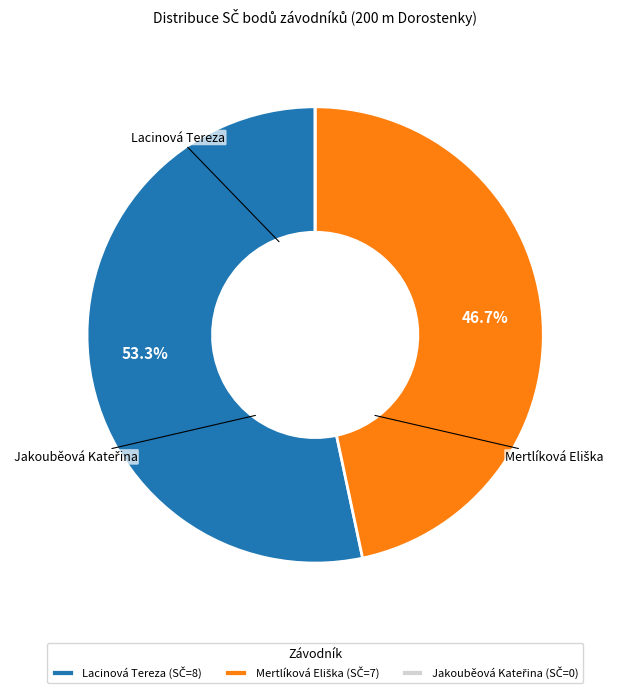

Is there a majority slice in this chart?

Yes